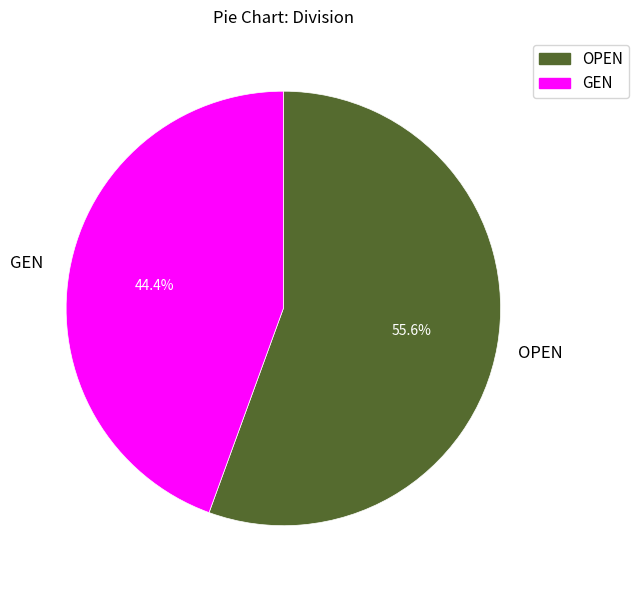

Which category has the biggest portion of the pie?

OPEN